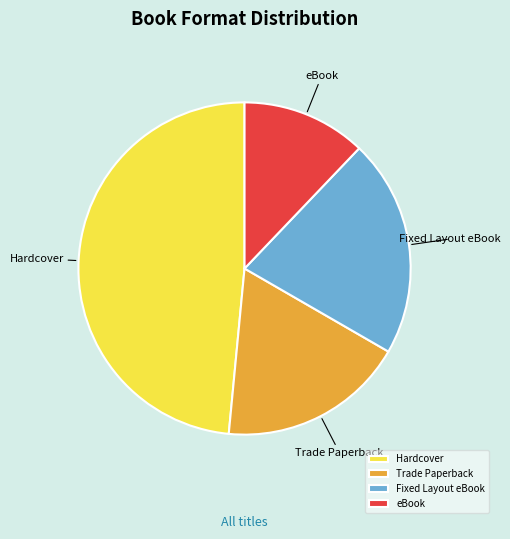

Count the number of slices in the pie.

4